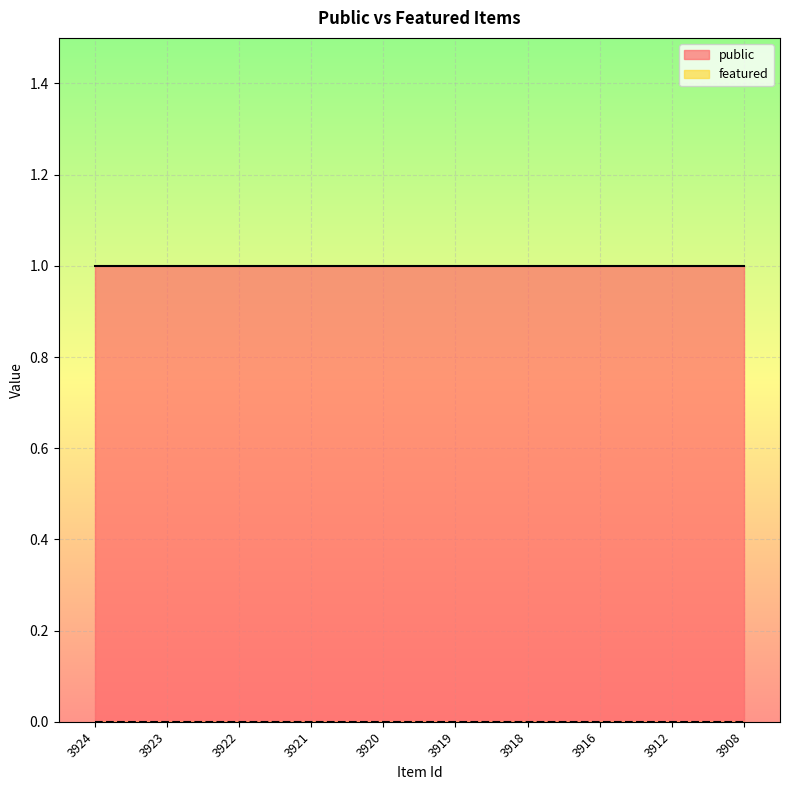

What are all the series names shown in the legend?

public, featured